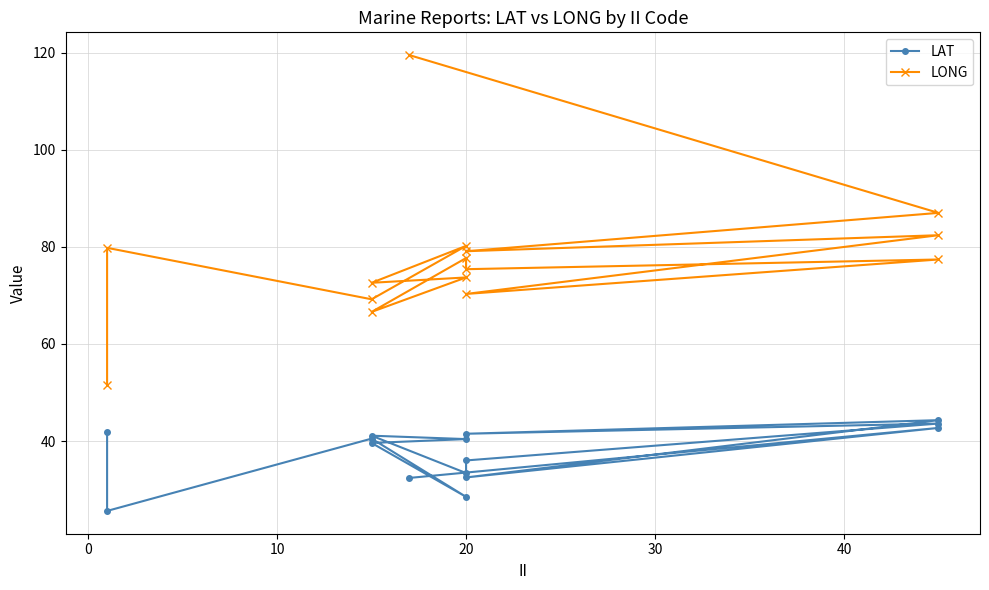

Is the value of LAT at 14 greater than the value of LONG at 11?

No